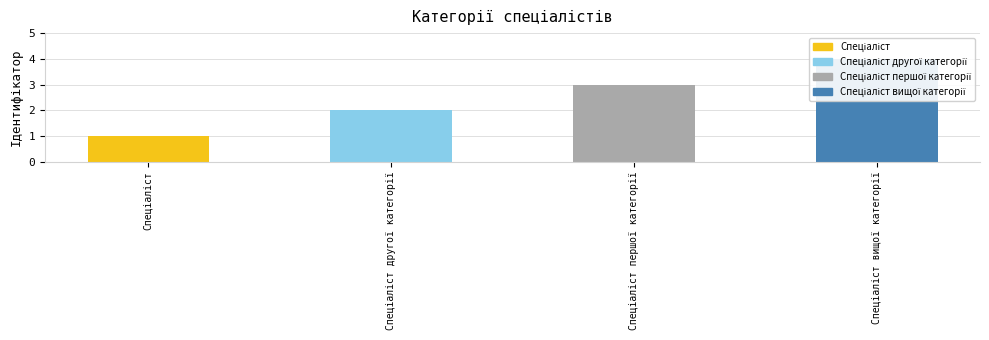

Where is the data nearest to the value 2?

Спеціаліст другої категорії